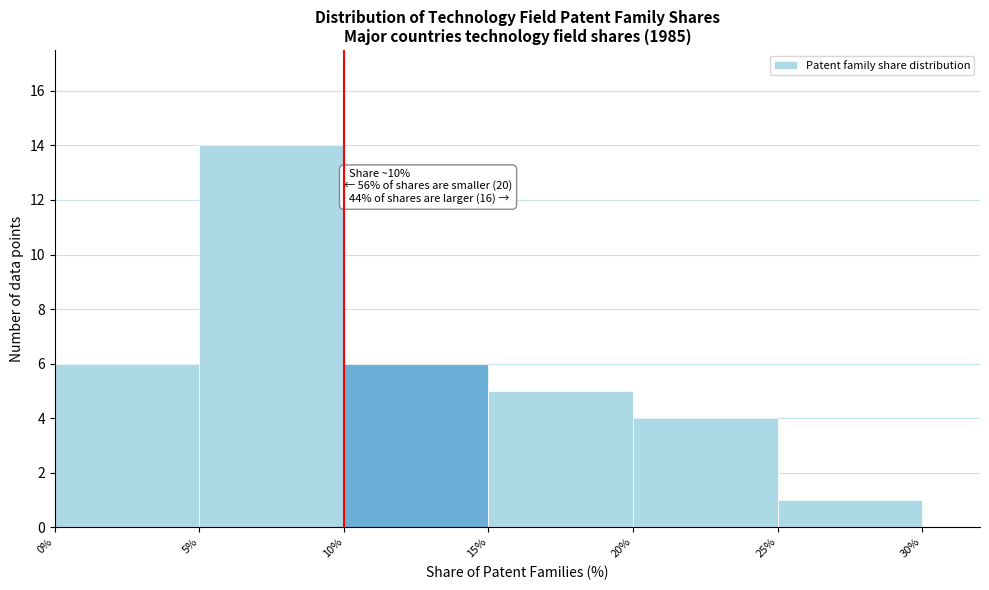

Over which range of the x-axis is the bar tallest?

5% to 10%